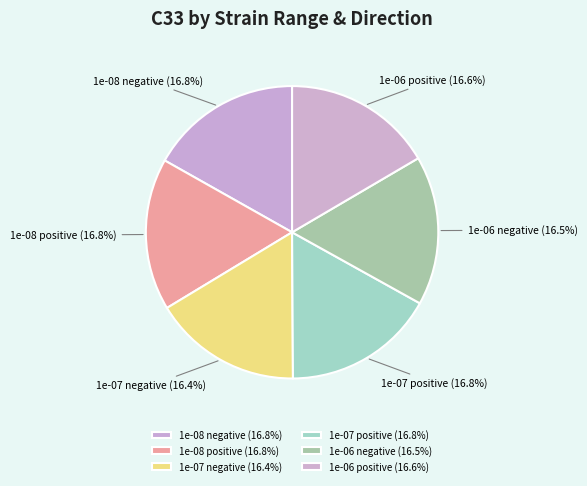

Is there any slice that represents more than half of the pie?

No